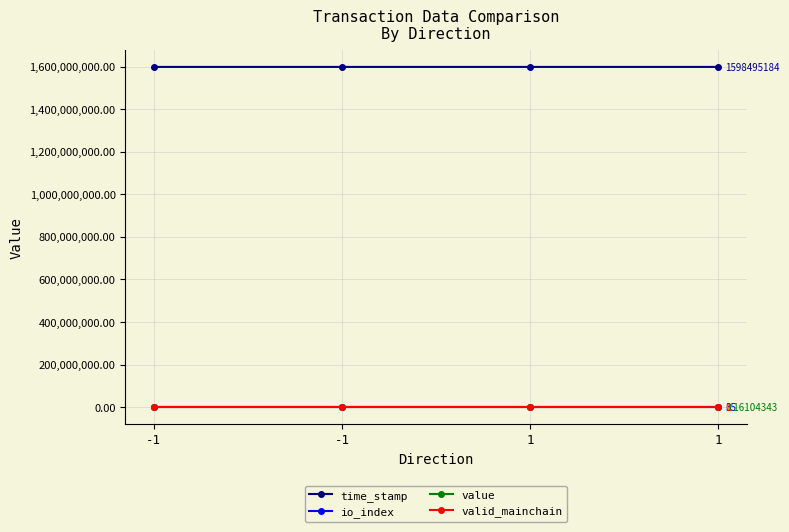

How many lines are shown in the chart?

4